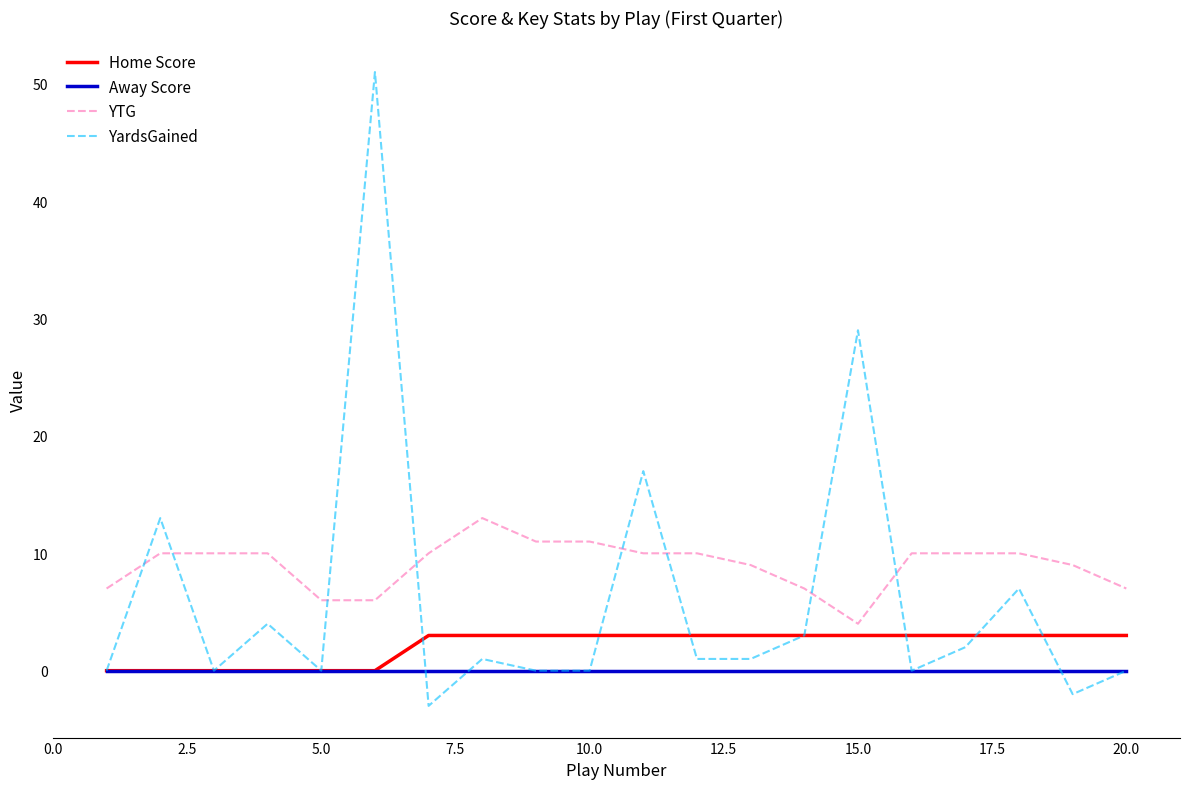

What are all the series names shown in the legend?

Home Score, Away Score, YTG, YardsGained